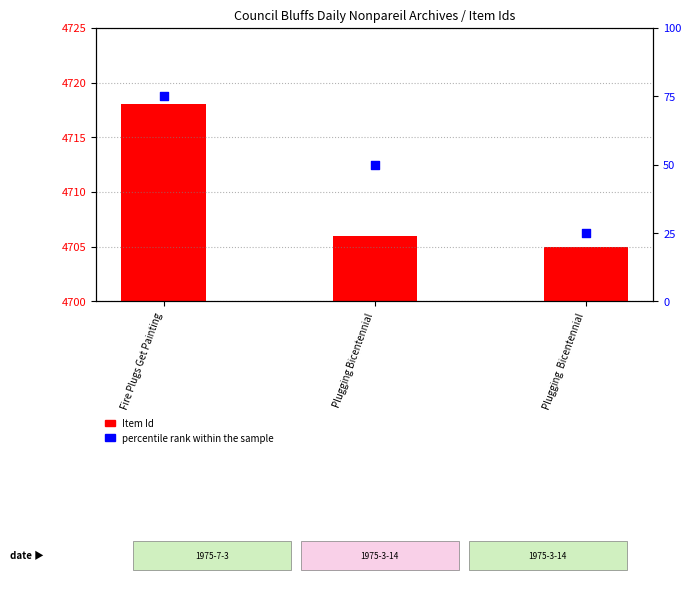

Which series contains the highest Y value?

percentile rank within the sample